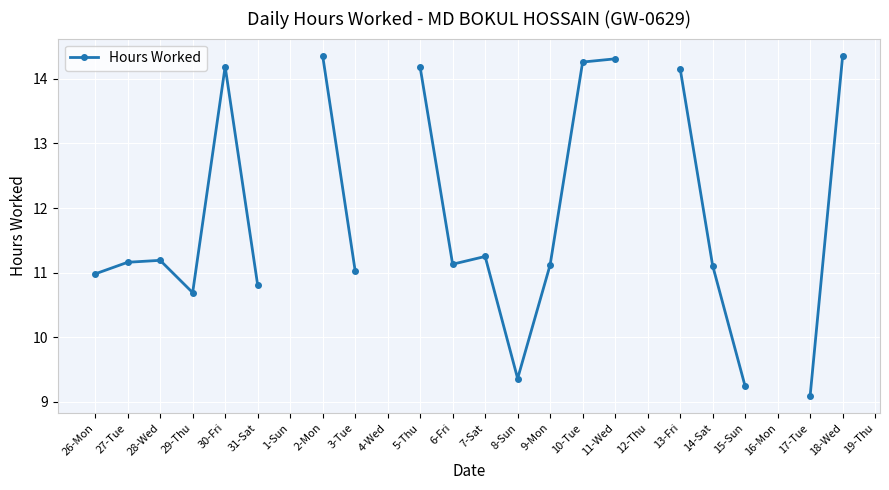

What is the difference between the second highest and second lowest values?

5.1